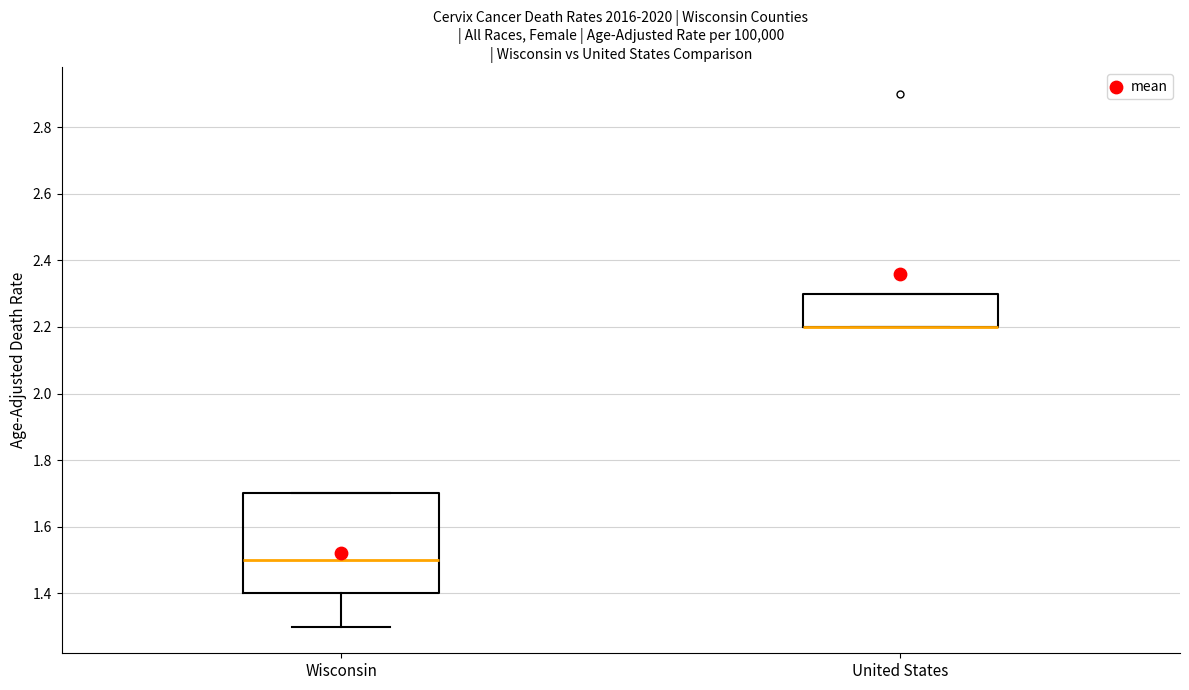

Comparing the boxes themselves (not the whiskers), which one is the tallest?

Wisconsin